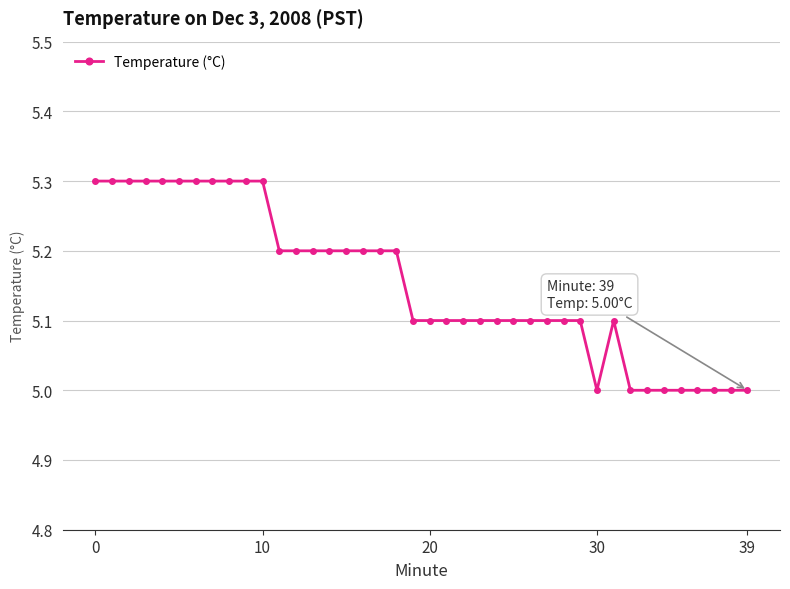

Reading left to right, list all the values displayed in this chart.

5.3	5.3	5.3	5.3	5.3	5.3	5.3	5.3	5.3	5.3	5.3	5.2	5.2	5.2	5.2	5.2	5.2	5.2	5.2	5.1	5.1	5.1	5.1	5.1	5.1	5.1	5.1	5.1	5.1	5.1	5.0	5.1	5.0	5.0	5.0	5.0	5.0	5.0	5.0	5.0